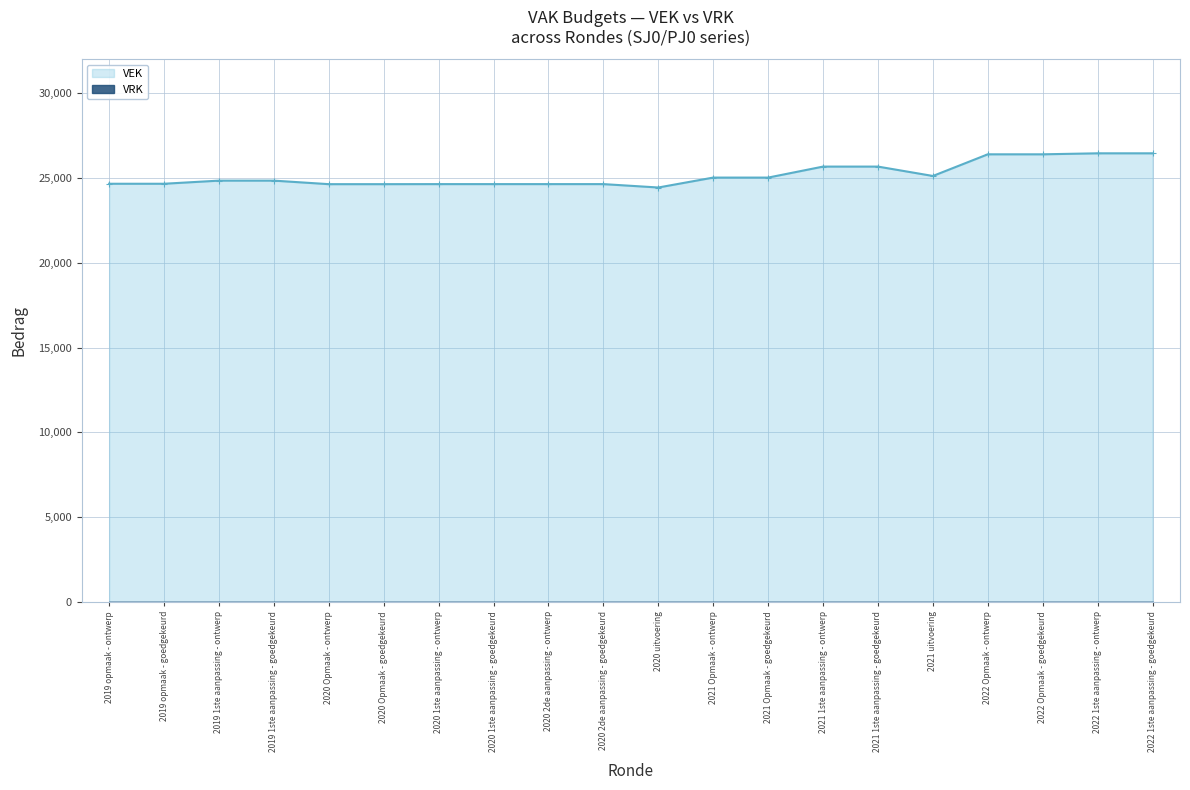

True or false: the data shows 34739 at 2021 1ste aanpassing - goedgekeurd.

False